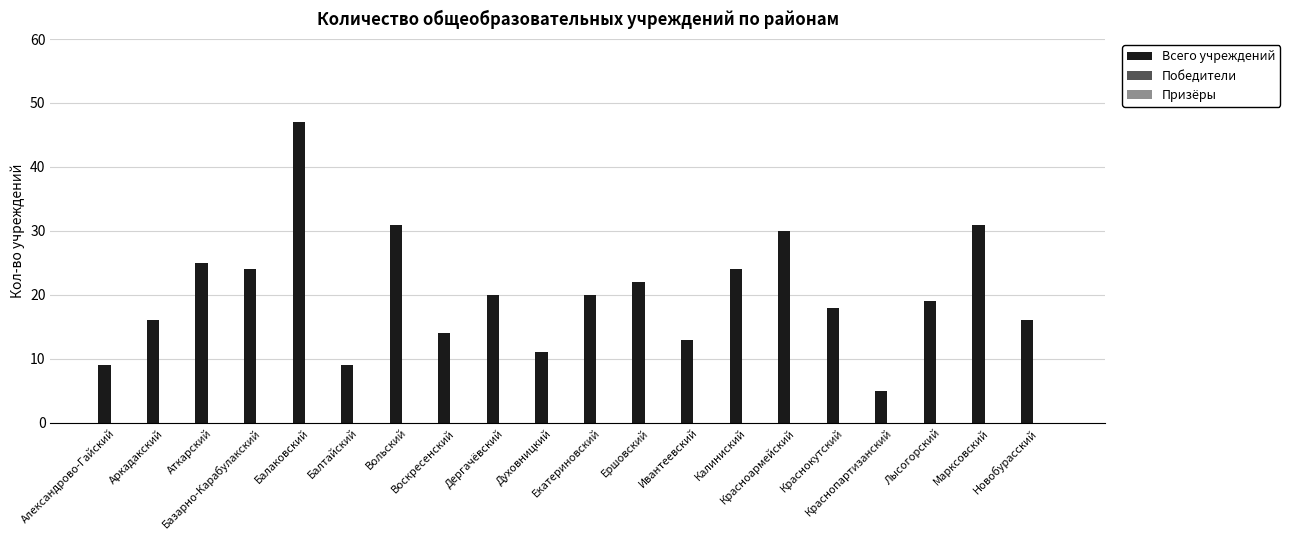

What is the difference between the maximum and second lowest values?

38